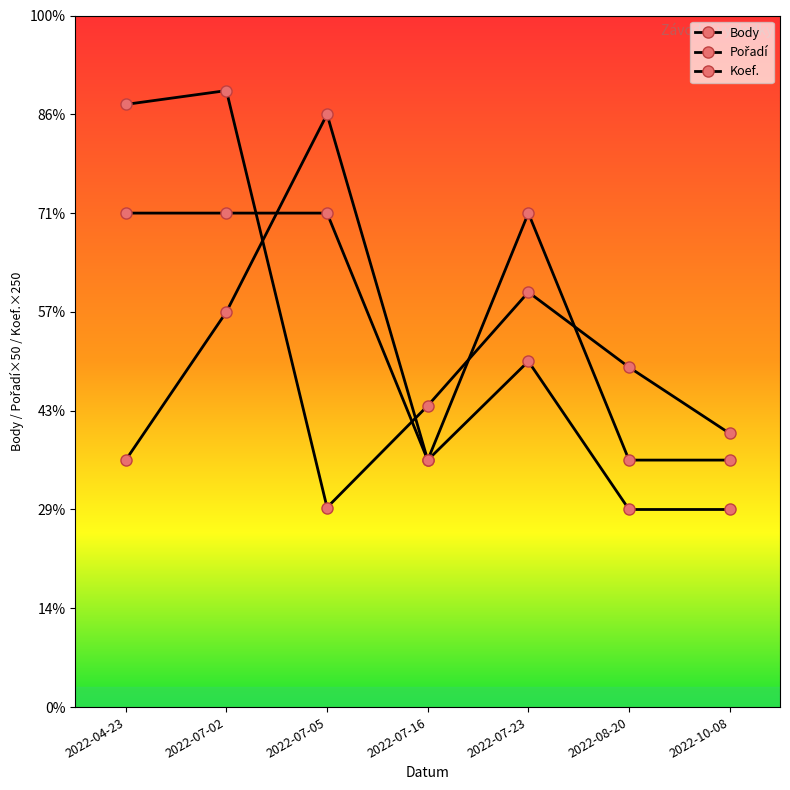

At which category does Pořadí reach its first local peak?

2022-07-05